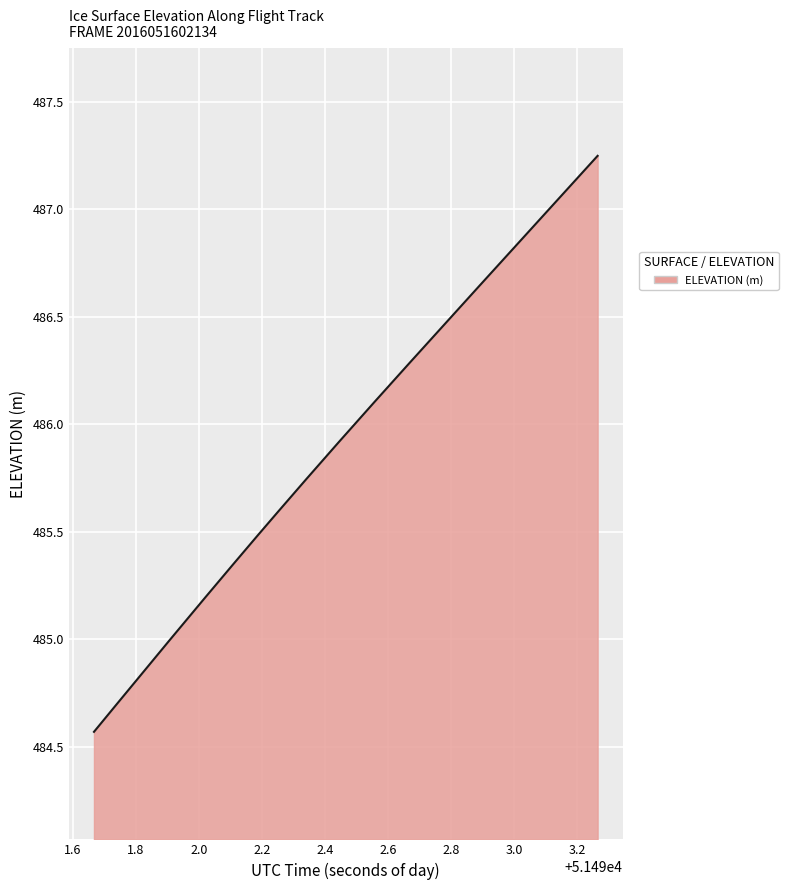

Does the chart display data point markers on the line(s)?

No